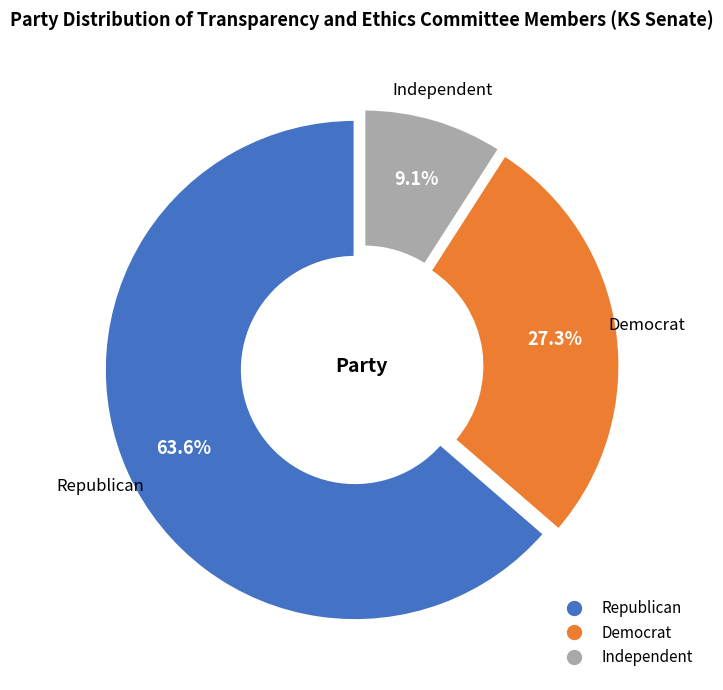

Does any single category account for the majority?

Yes